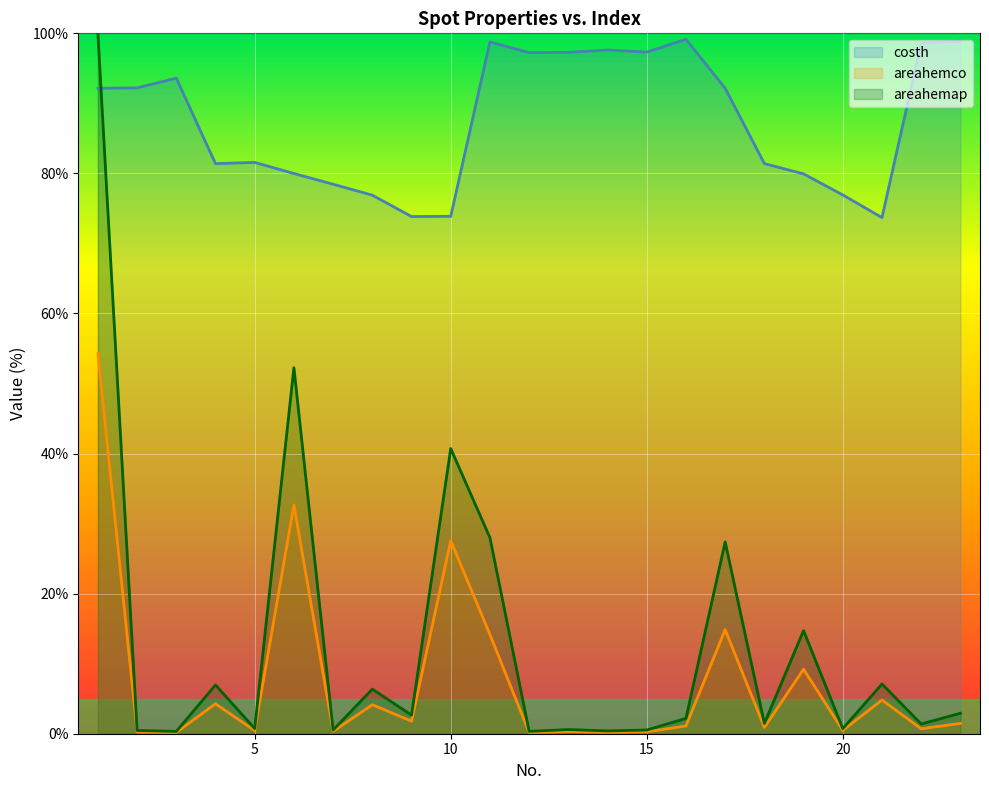

Does the chart display data point markers on the line(s)?

No